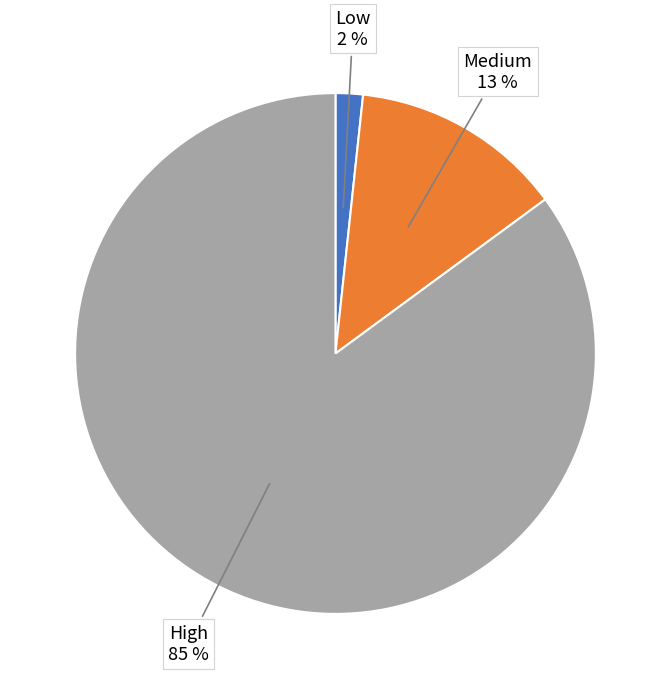

To the nearest percent, what is the difference between the High and Medium slice percentages?

72%